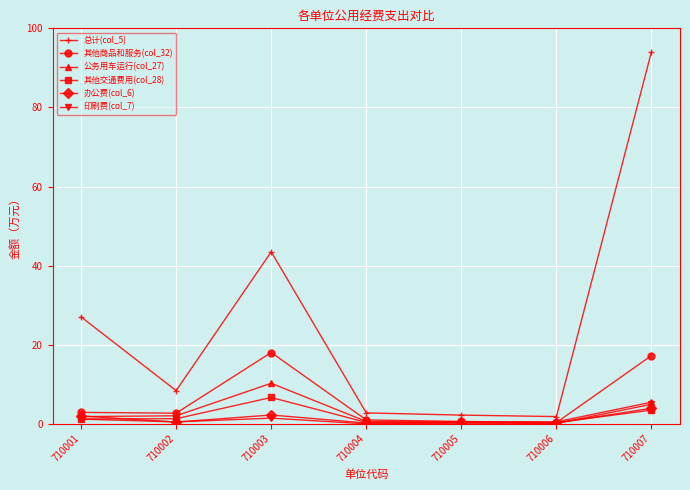

What is the difference between the maximum and minimum values in the 其他商品和服务(col_32) series?

17.7